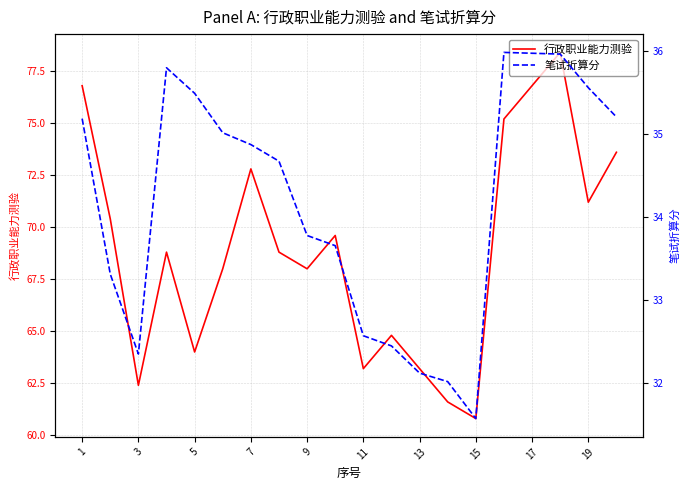

Does the chart display data point markers on the line(s)?

No